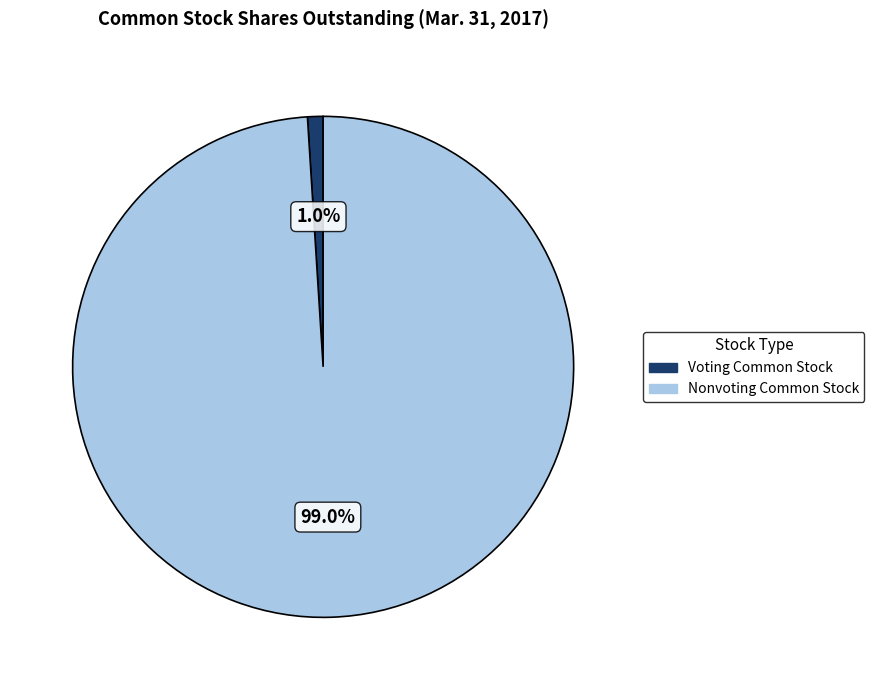

What is the majority slice?

Nonvoting Common Stock